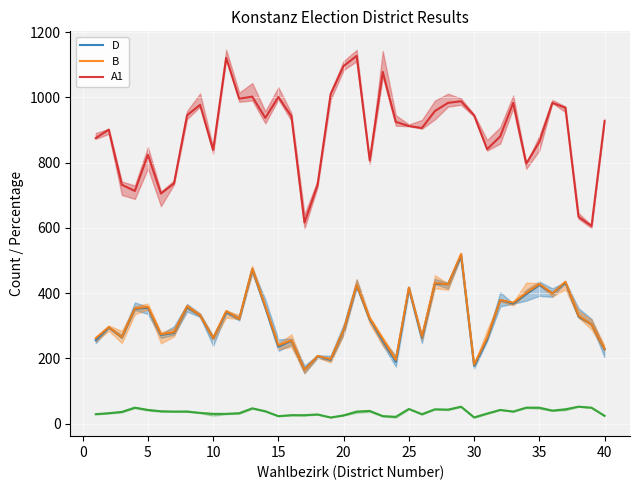

What is the minimum value for A1?

606